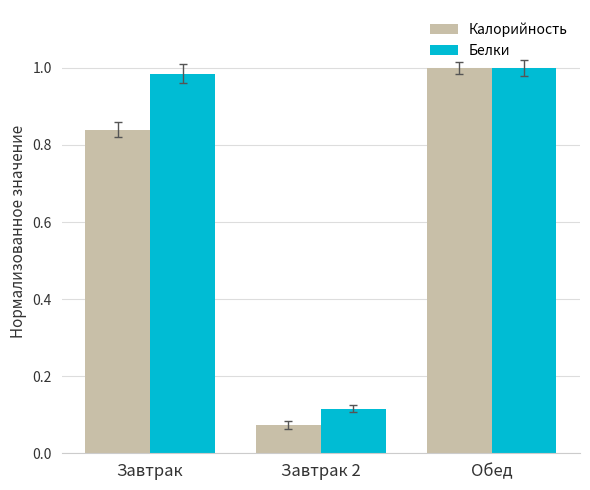

Between Завтрак 2 and Обед, which series saw the biggest shift?

Калорийность